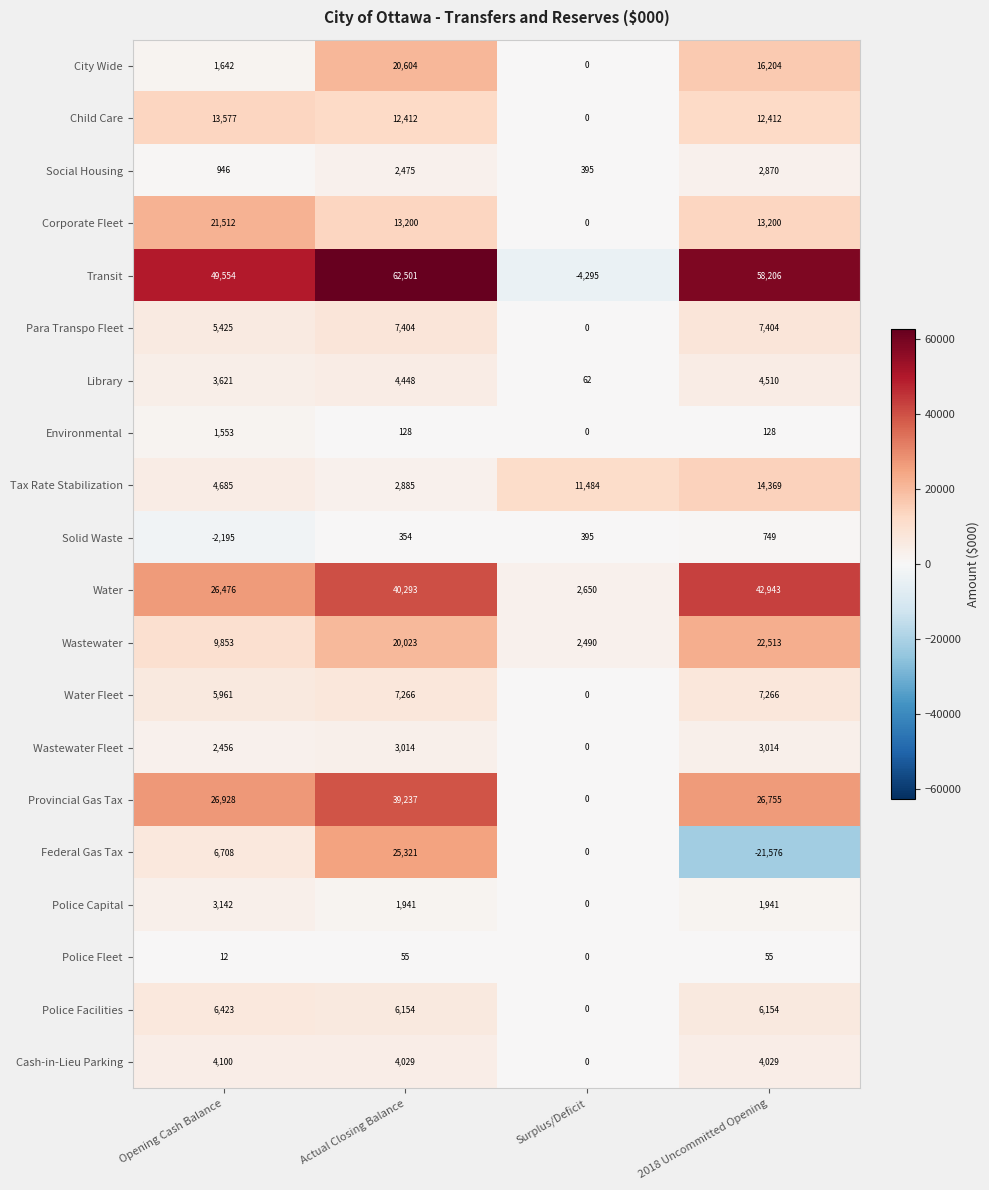

What is the sum of the Tax Rate Stabilization values at Surplus/Deficit and Actual Closing Balance?

14369